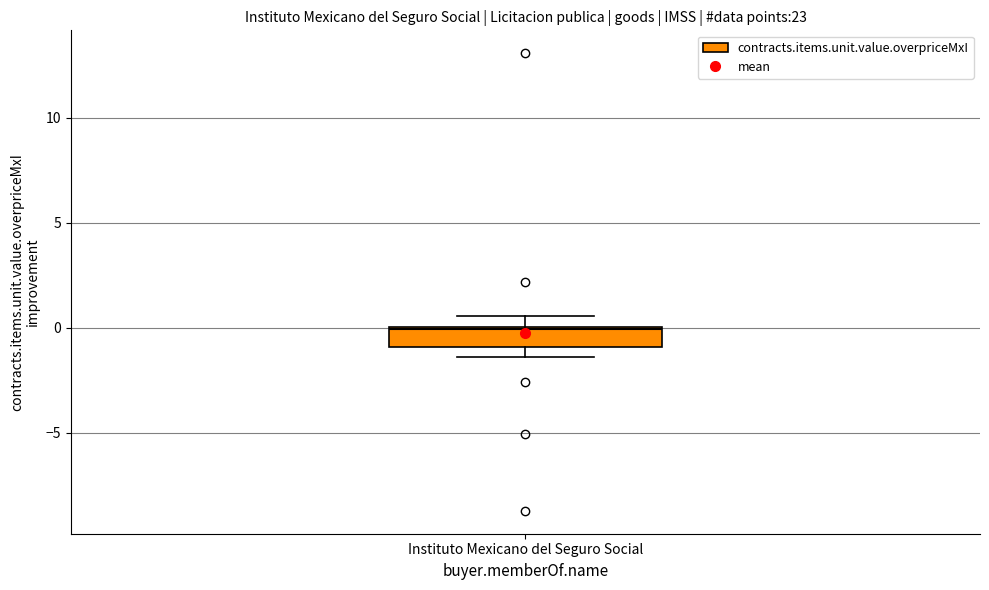

Where does the upper whisker of the box for Instituto Mexicano del Seguro Social end on the y-axis? The values are not printed on the chart, so give them approximately, as read against the axis.

0.5